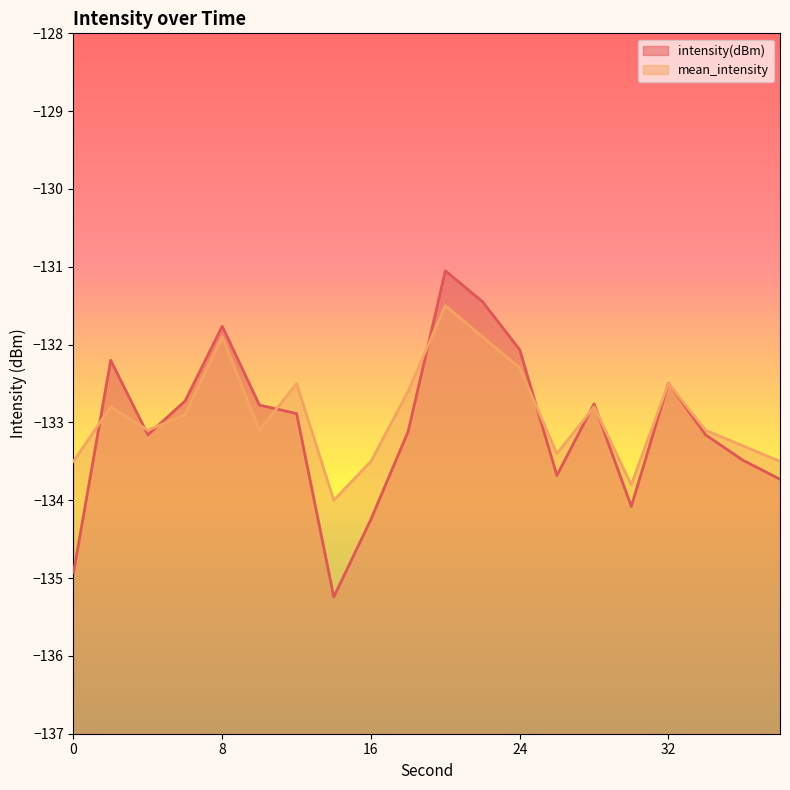

What is the difference between the maximum and minimum values in the mean_intensity series?

2.5